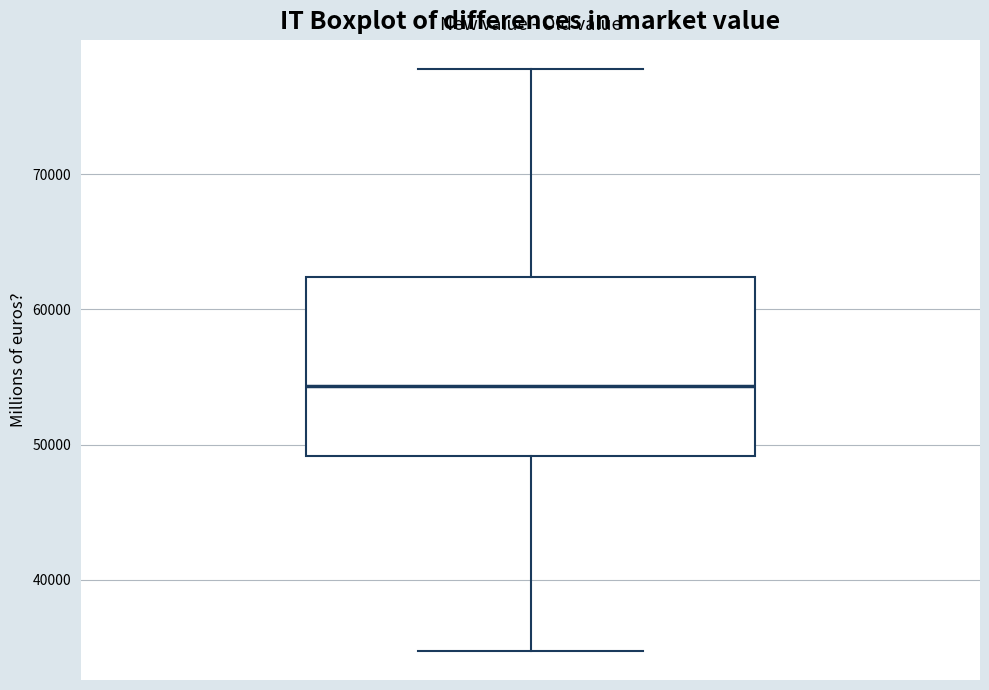

Read this box plot against the y-axis: the position of the median line, the range covered by the box, and the ends of both whiskers. The values are not printed on the chart, so give them approximately, as read against the axis.

median 54000, box 49000 to 62000, whiskers 35000 to 78000